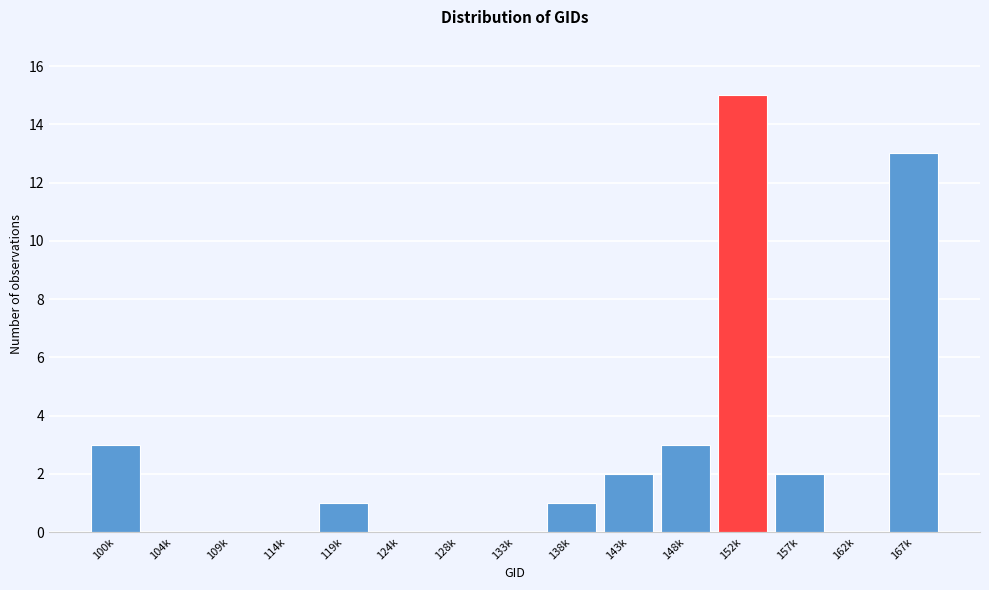

Reading left to right, transcribe all the data shown in this chart.

100k=3	104k=0	109k=0	114k=0	119k=1	124k=0	128k=0	133k=0	138k=1	143k=2	148k=3	152k=15	157k=2	162k=0	167k=13